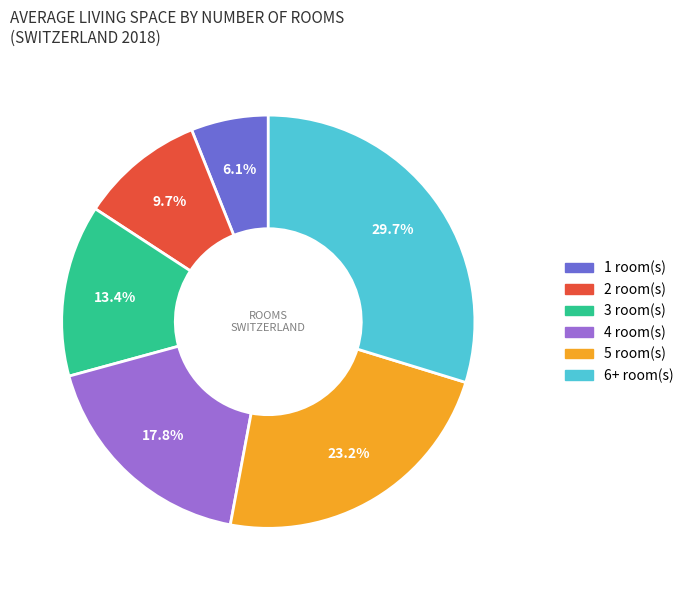

What is the ratio of the value at 6+ to the value at 4?

1.7